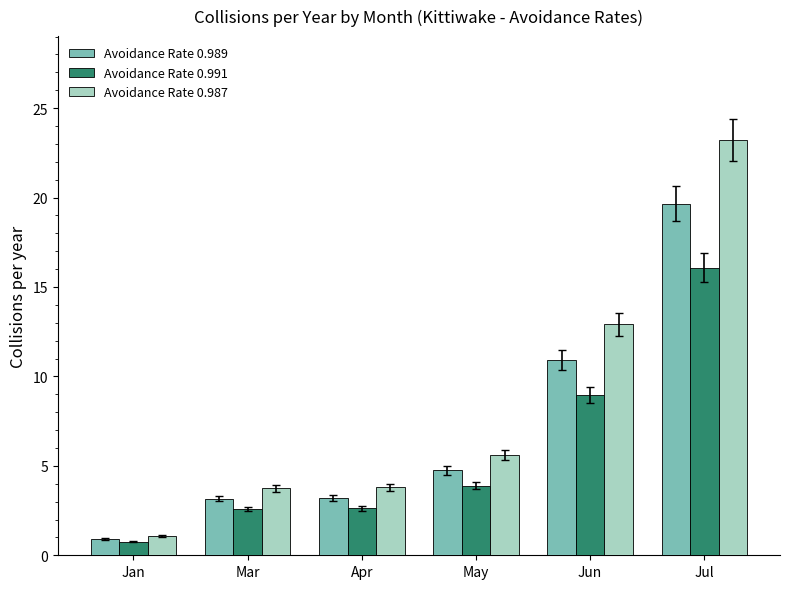

Rank the series by their maximum value, from highest to lowest.

Avoidance Rate 0.987, Avoidance Rate 0.989, Avoidance Rate 0.991